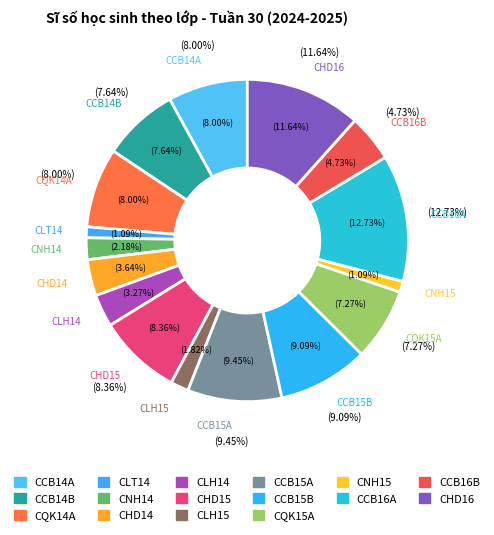

Is there any slice that represents more than half of the pie?

No